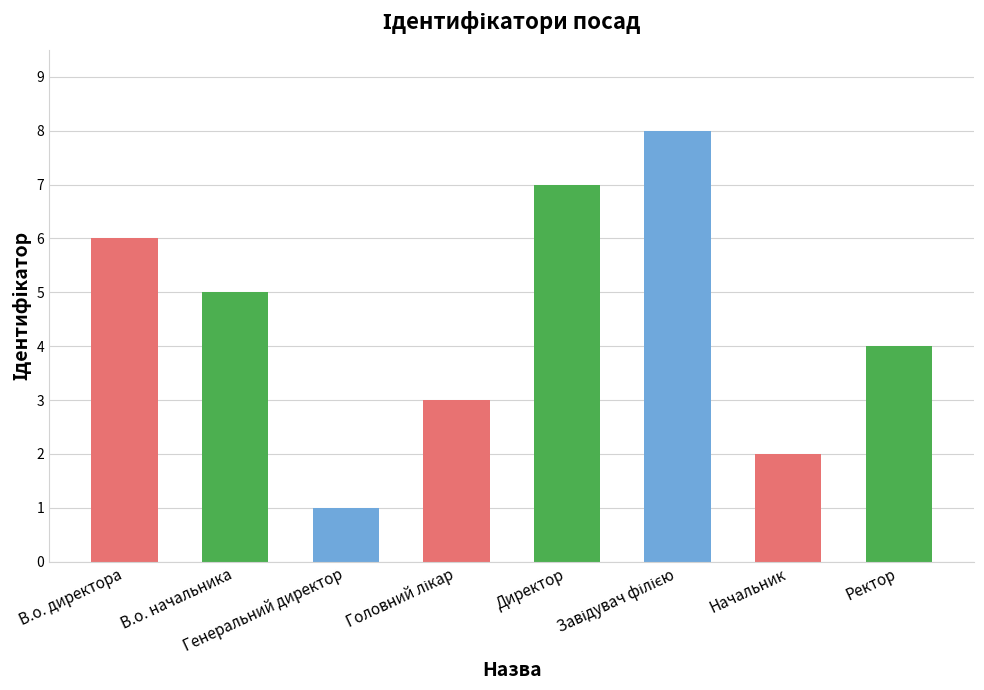

What is the value of the 5th bar from the left?

7